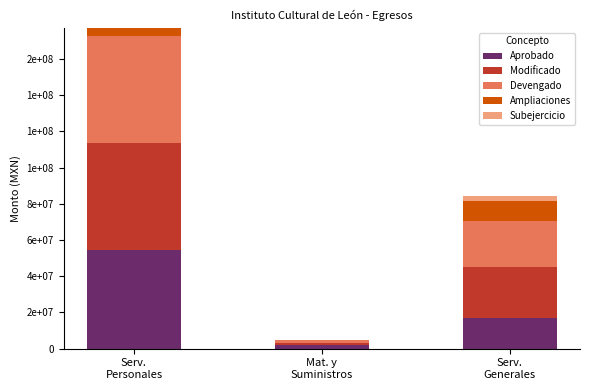

Are the bars horizontal?

No